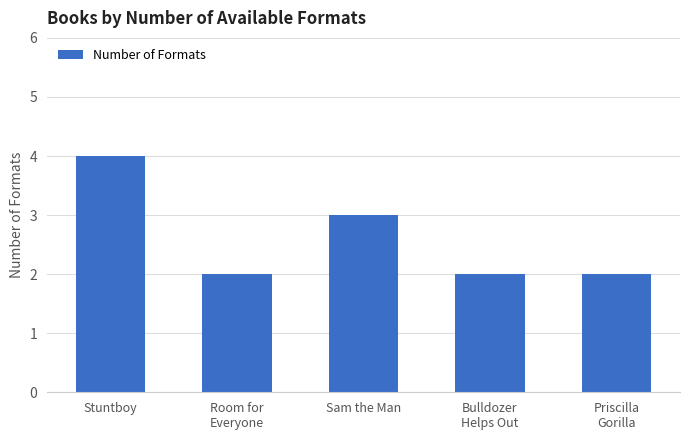

What is the label of the 1st bar from the left?

Stuntboy